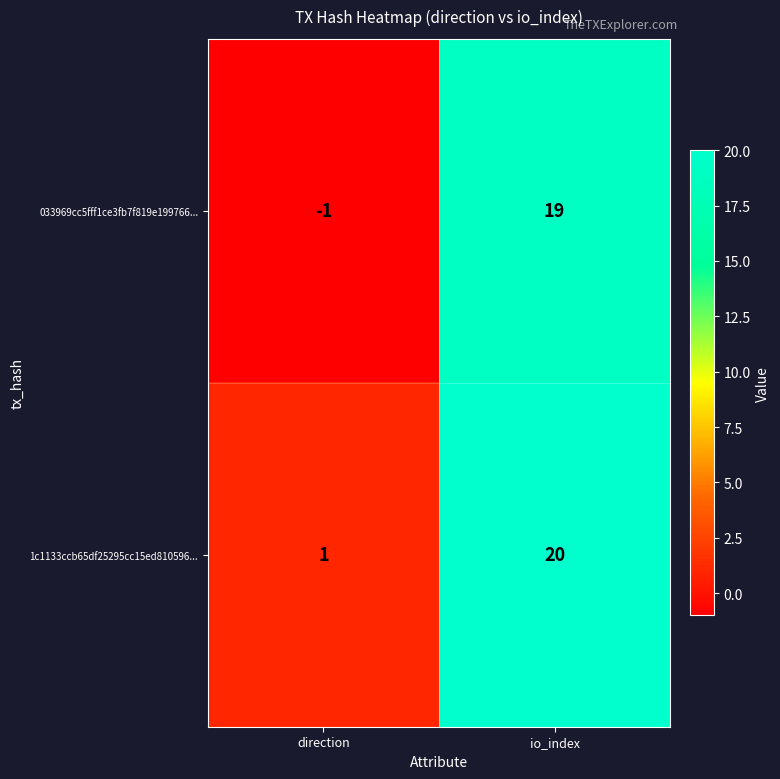

Is it true that 033969cc5fff1ce3fb7f819e199766... equals 8 at io_index?

False